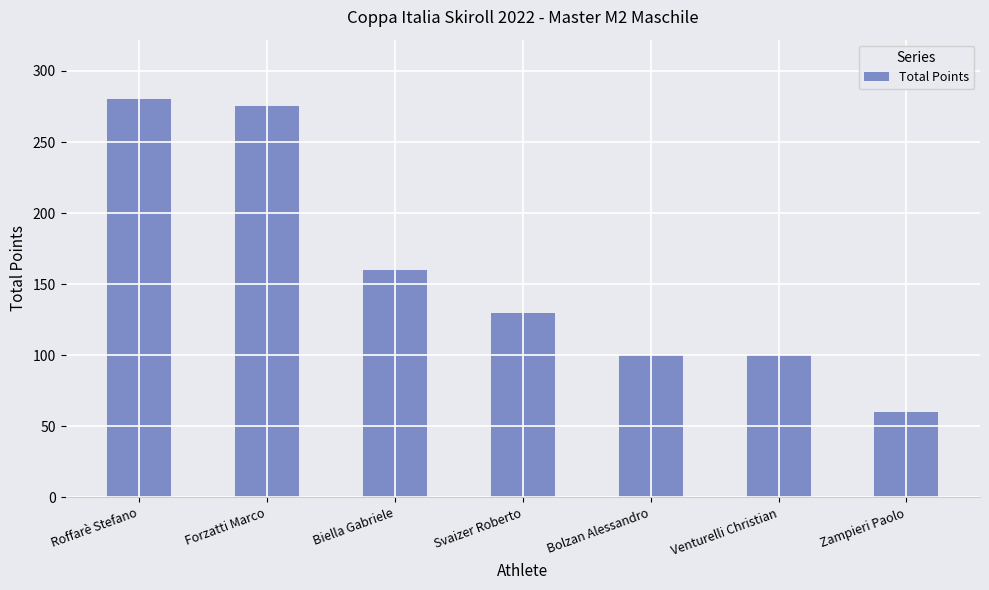

What is the minimum value shown in the chart?

60